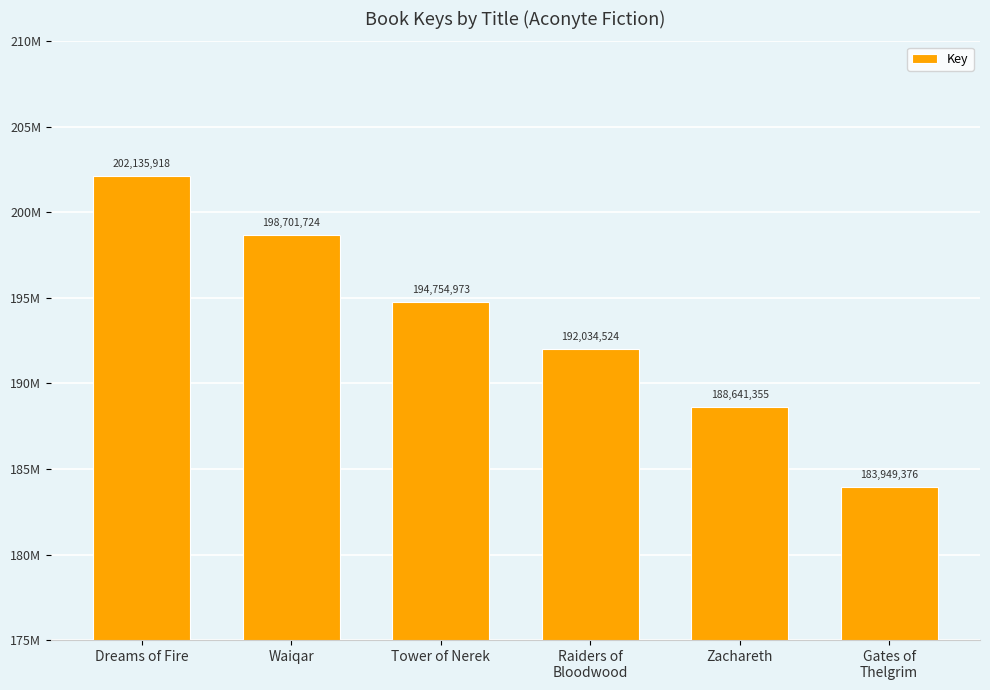

Rank the categories by value from highest to lowest.

Dreams of Fire, Waiqar, Tower of Nerek, Raiders of
Bloodwood, Zachareth, Gates of
Thelgrim